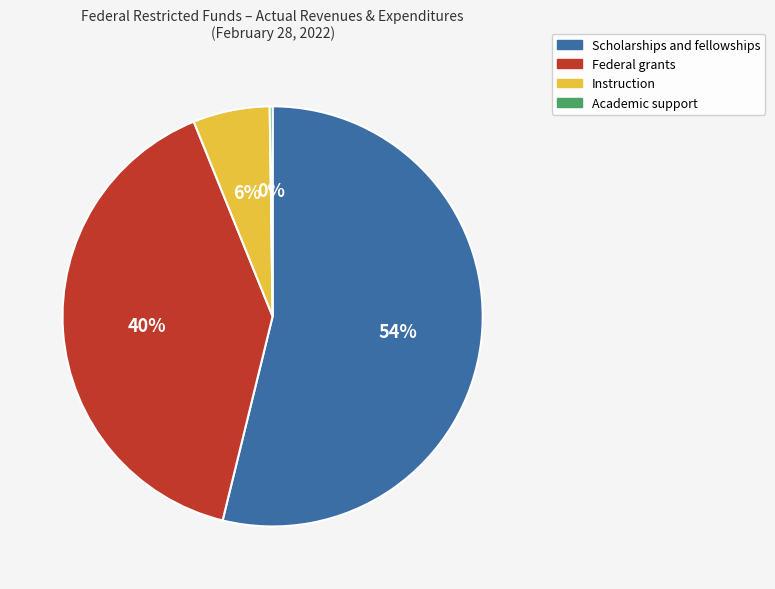

True or false: Instruction accounts for 6% of the total.

True